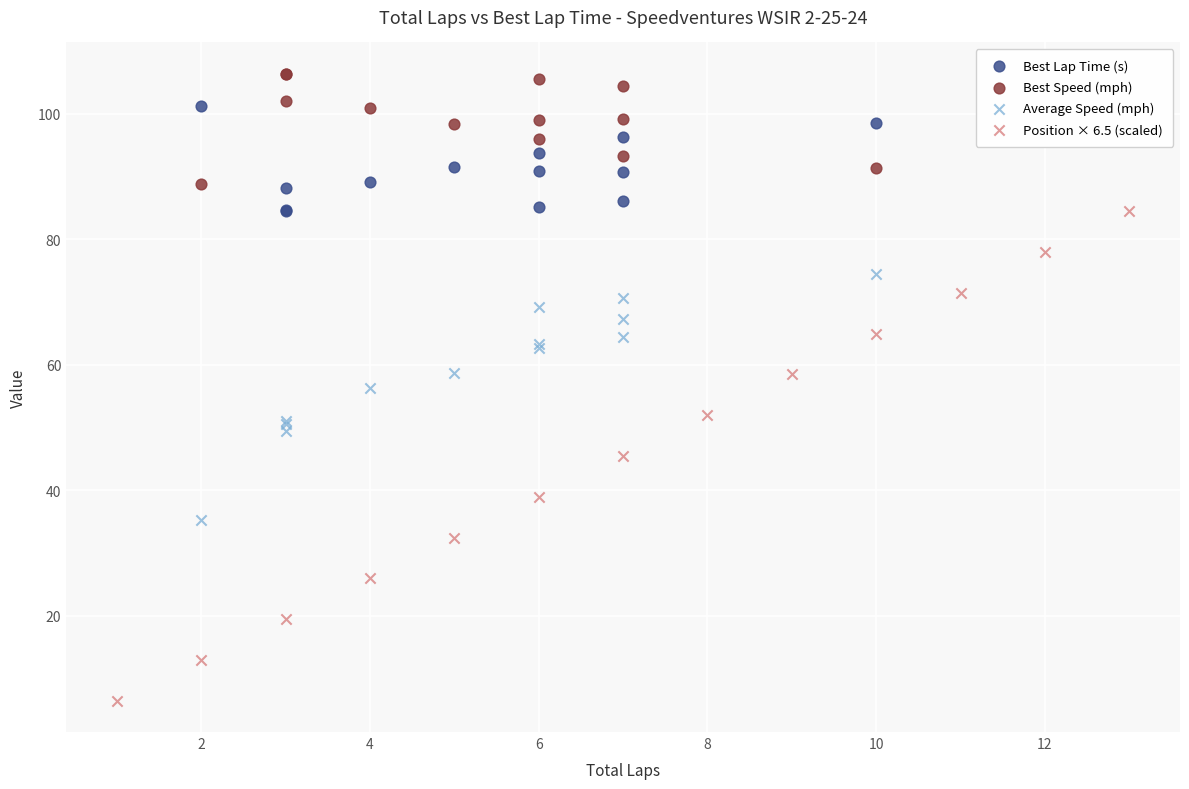

Which series has the largest Y range (max minus min)?

Position × 6.5 (scaled)